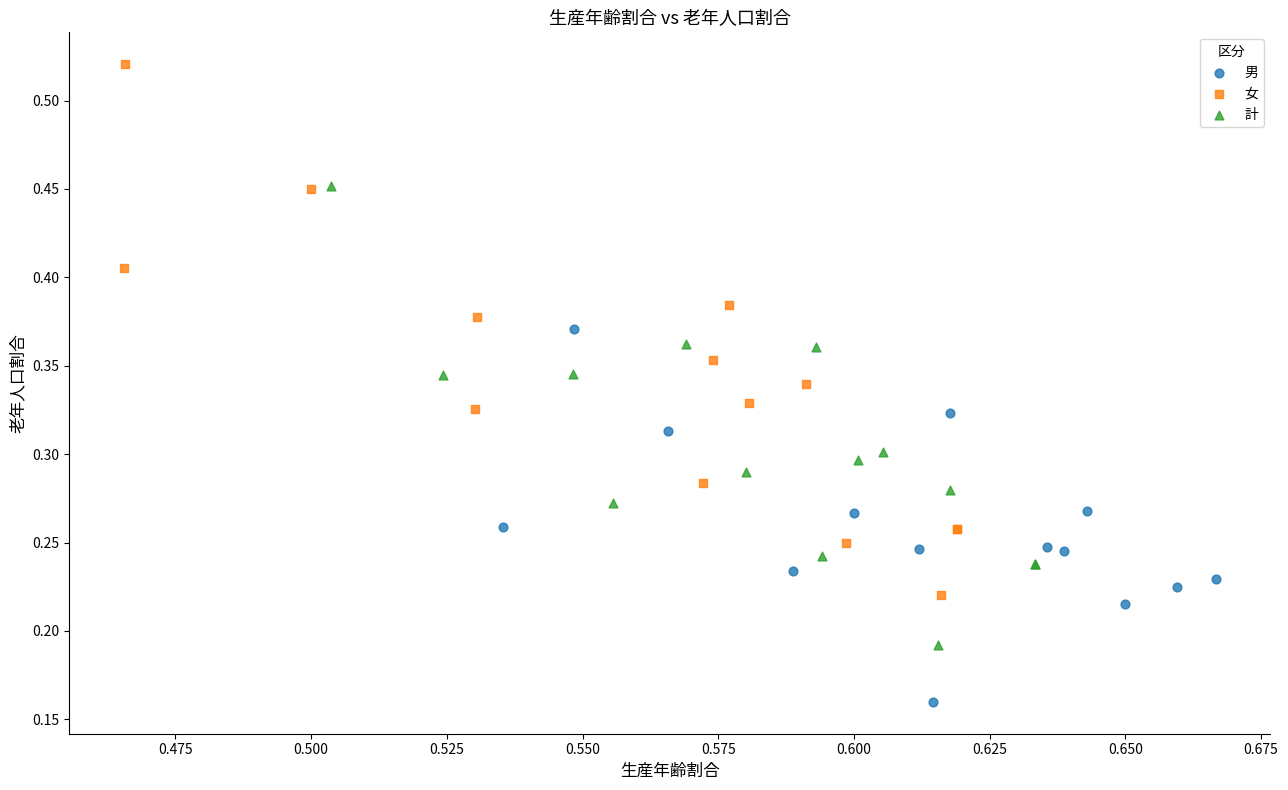

Which series reaches the maximum Y coordinate?

女